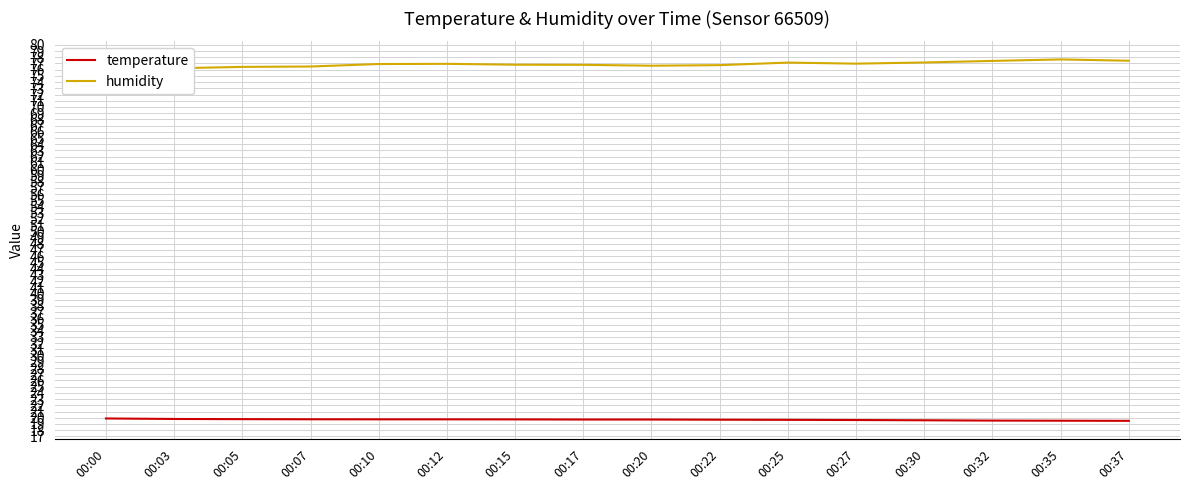

Is it true that humidity equals 76.6 at 00:20?

True